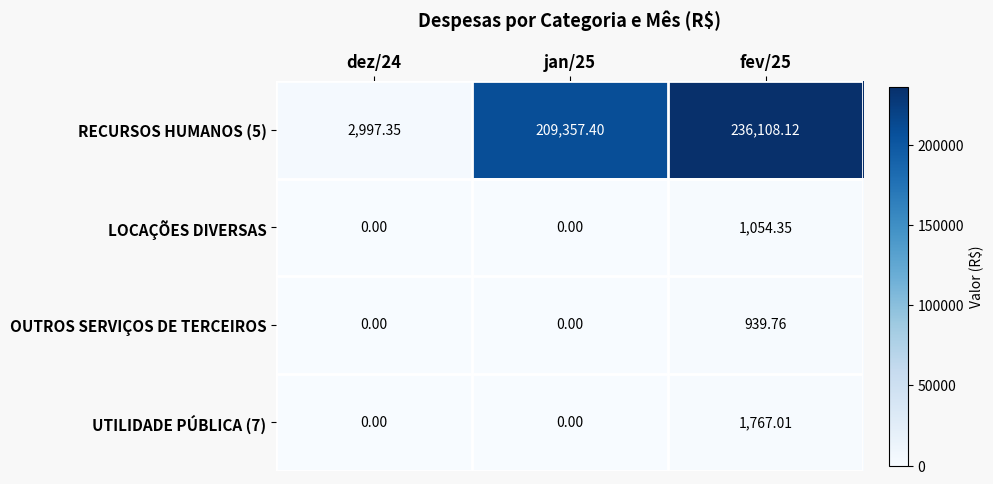

Is the value of LOCAÇÕES DIVERSAS at dez/24 greater than the value of RECURSOS HUMANOS (5) at fev/25?

No